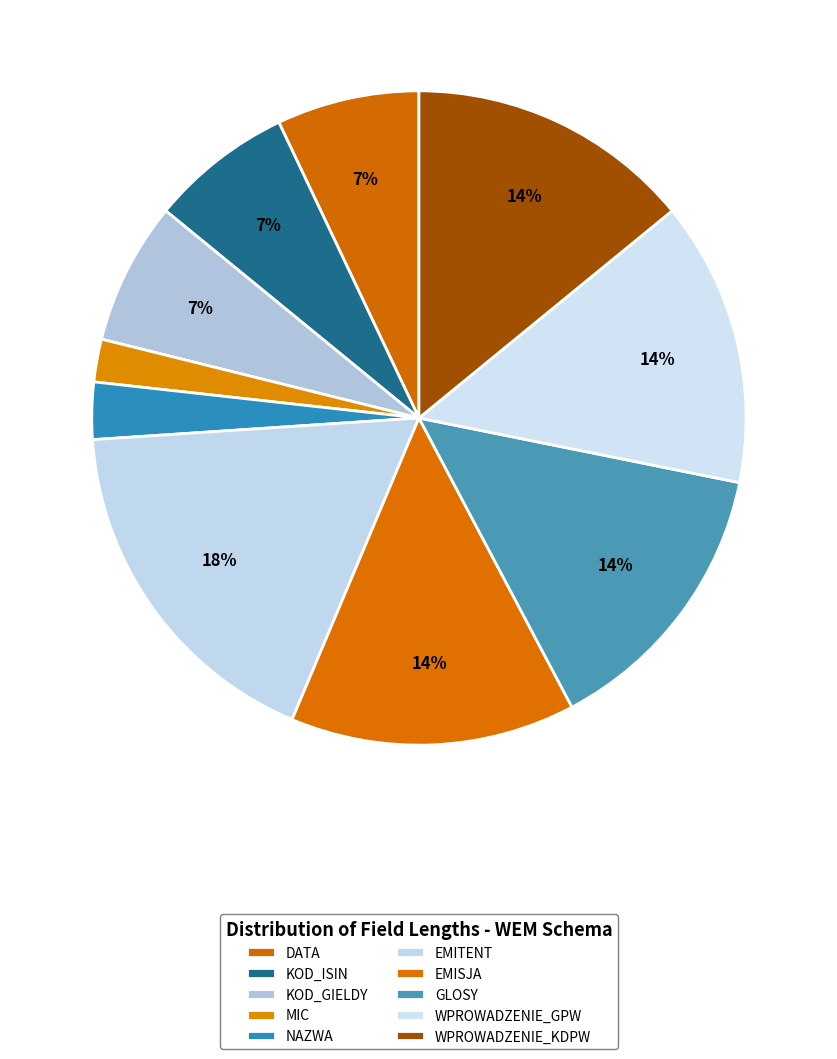

To the nearest percent, what is the combined percentage of EMITENT and KOD_ISIN?

25%